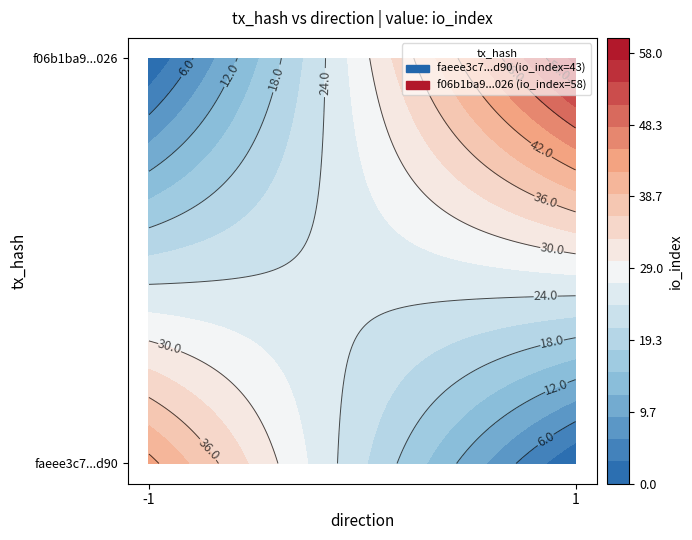

Rank the series by their maximum value, from lowest to highest.

faeee3c7fa60a33fcaaa2f9b6a3b6428fa60d90, f06b1ba97217cde93fb0d91f1538f7a09219026